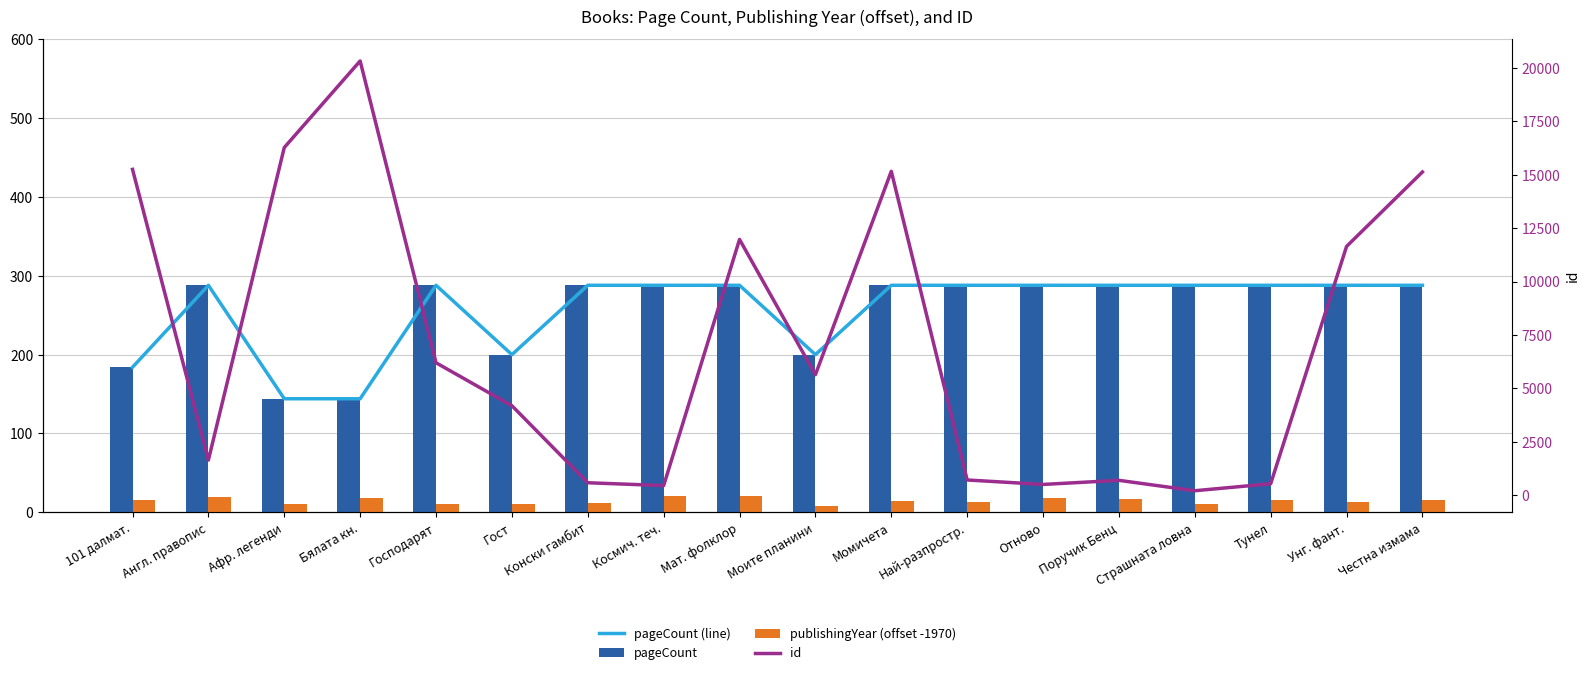

At which label does pageCount reach its peak?

Англ. правопис